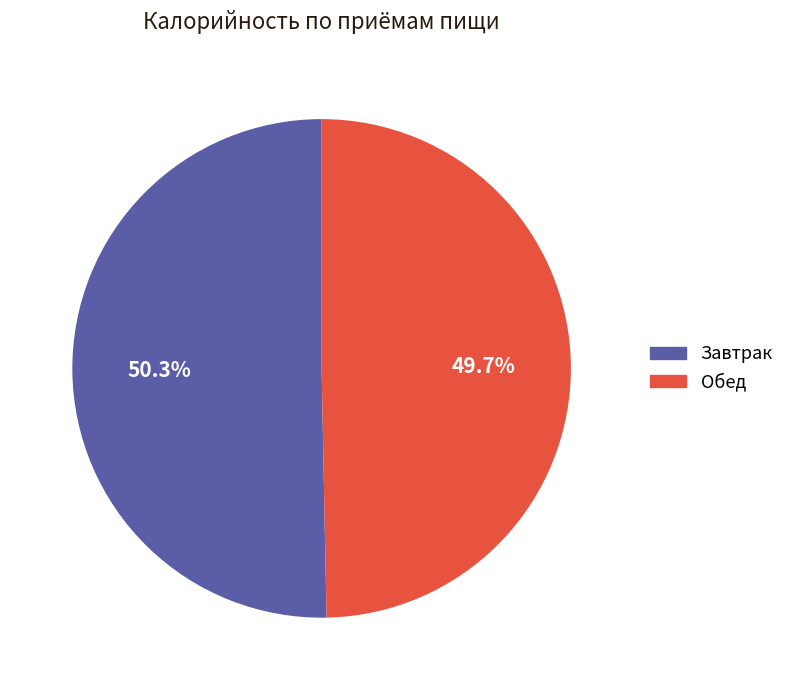

Count the number of slices in the pie.

2